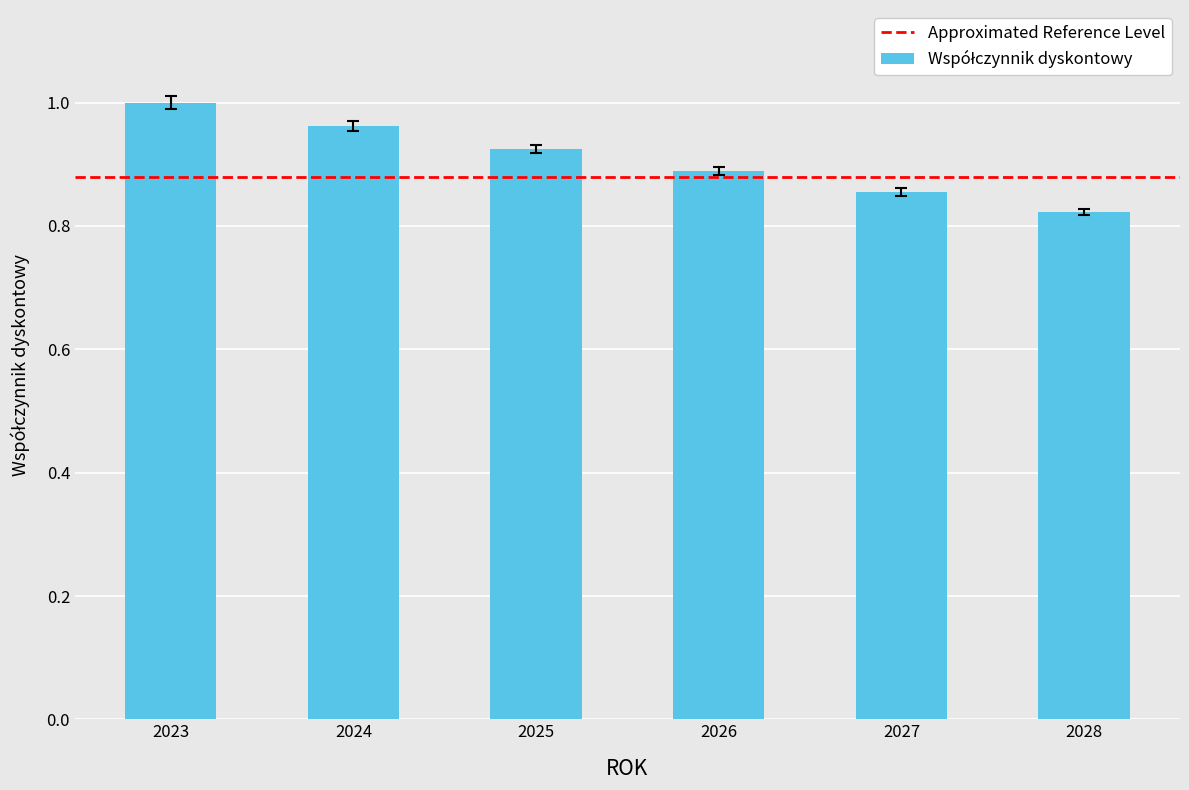

What is the difference between the maximum and minimum values?

0.2